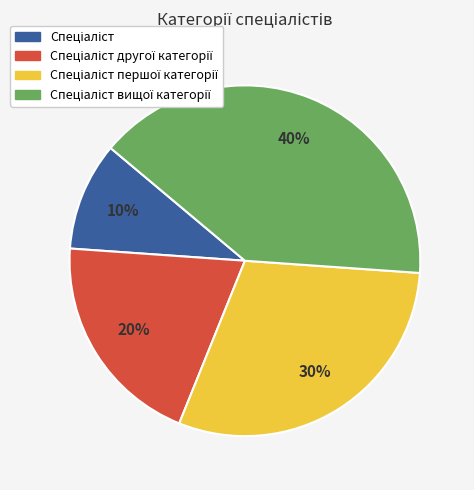

Is there any slice that represents more than half of the pie?

No